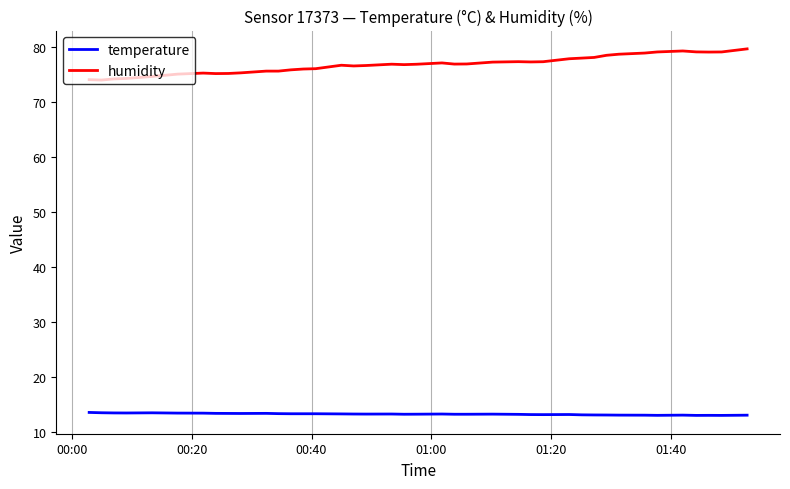

What is the lowest value of the temperature series?

12.9